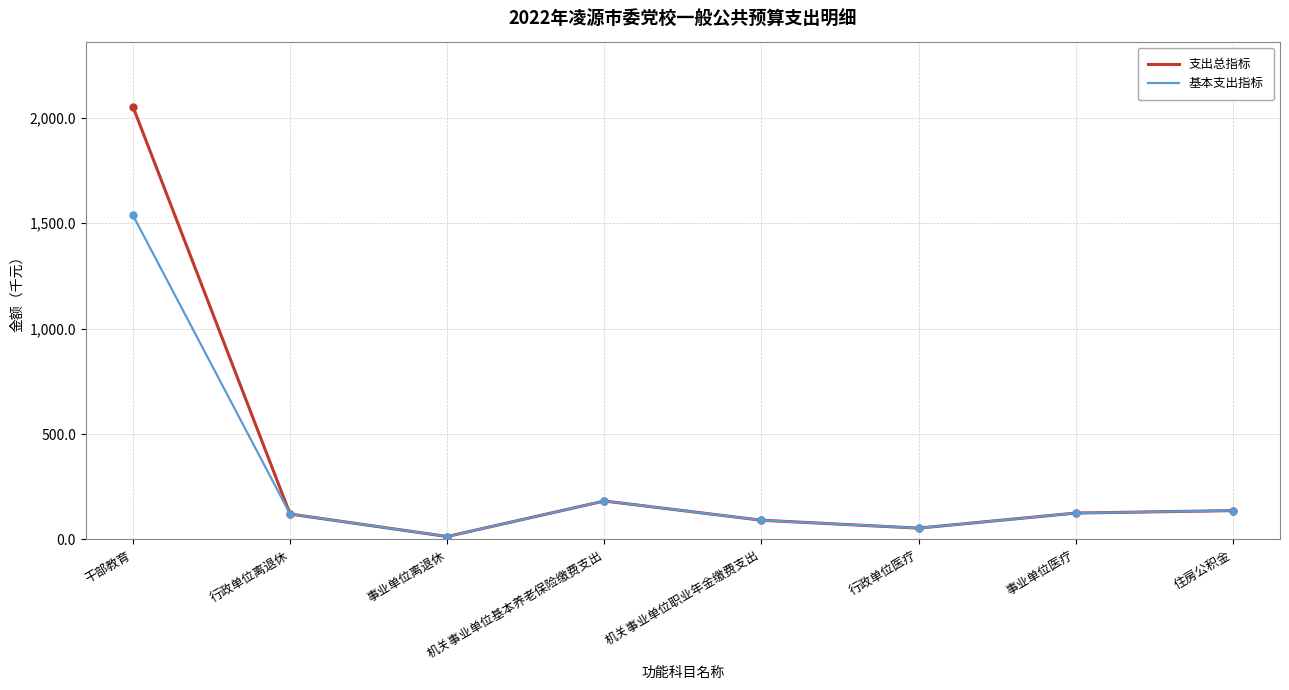

Is the value of 支出总指标 at 行政单位医疗 greater than the value of 基本支出指标 at 行政单位离退休?

No